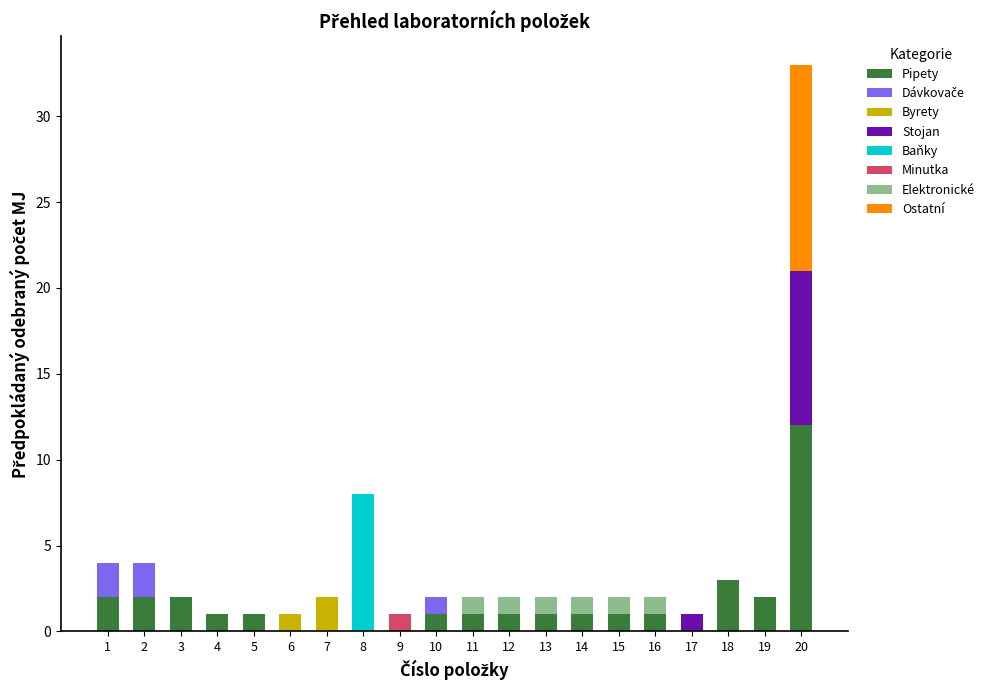

At which label does Pipety reach its peak?

20